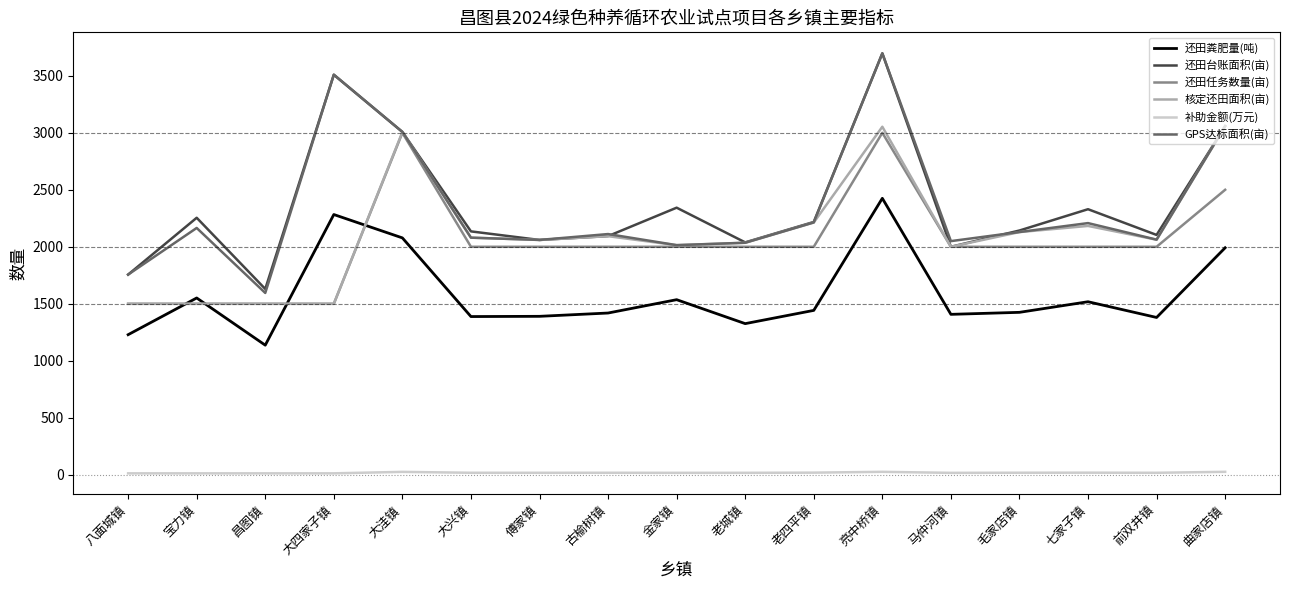

True or false: 补助金额(万元) and GPS达标面积(亩) intersect in this chart.

False